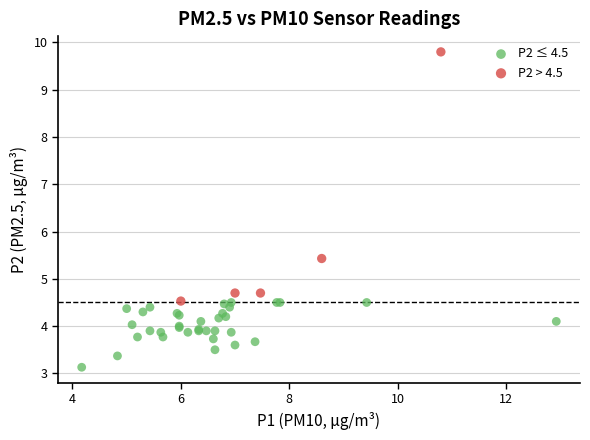

Which series has the largest Y range (max minus min)?

P2 > 4.5